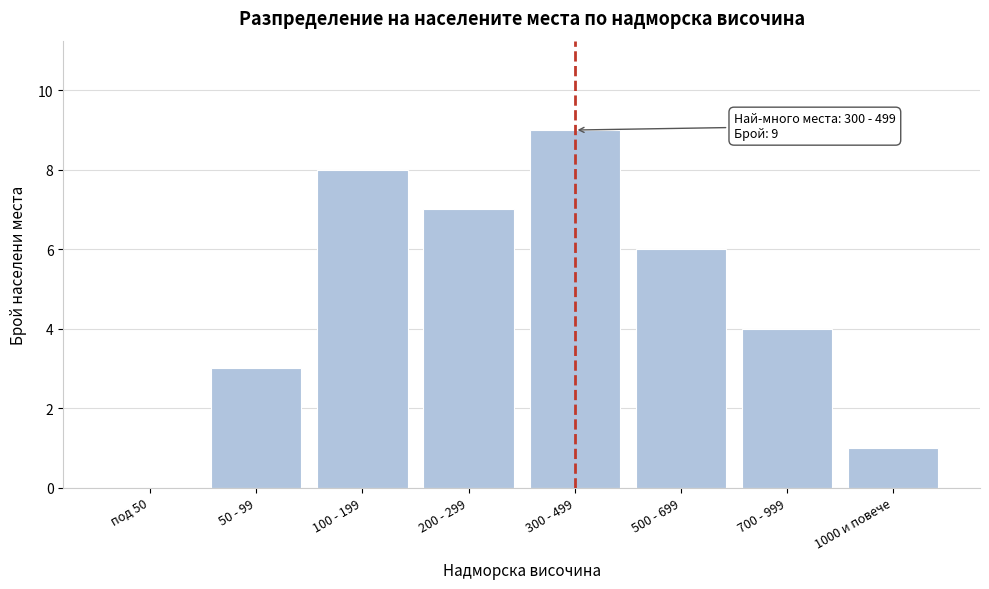

Reading left to right, what are all the values shown in this chart?

под 50=0	50 - 99=3	100 - 199=8	200 - 299=7	300 - 499=9	500 - 699=6	700 - 999=4	1000 и повече=1